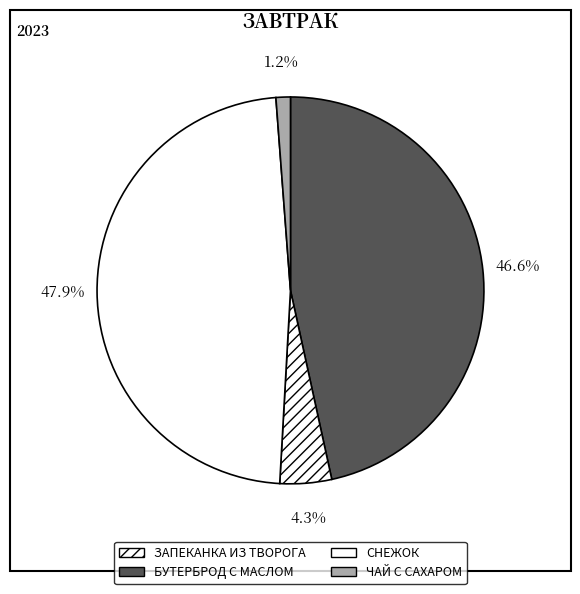

What is the ratio of the value at БУТЕРБРОД С МАСЛОМ to the value at ЗАПЕКАНКА ИЗ ТВОРОГА?

0.1